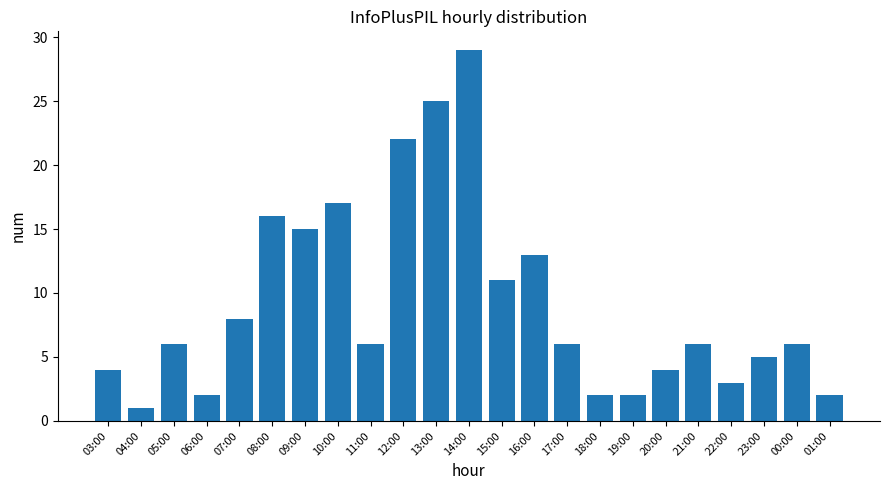

Reading left to right, transcribe all the data shown in this chart.

4	1	6	2	8	16	15	17	6	22	25	29	11	13	6	2	2	4	6	3	5	6	2